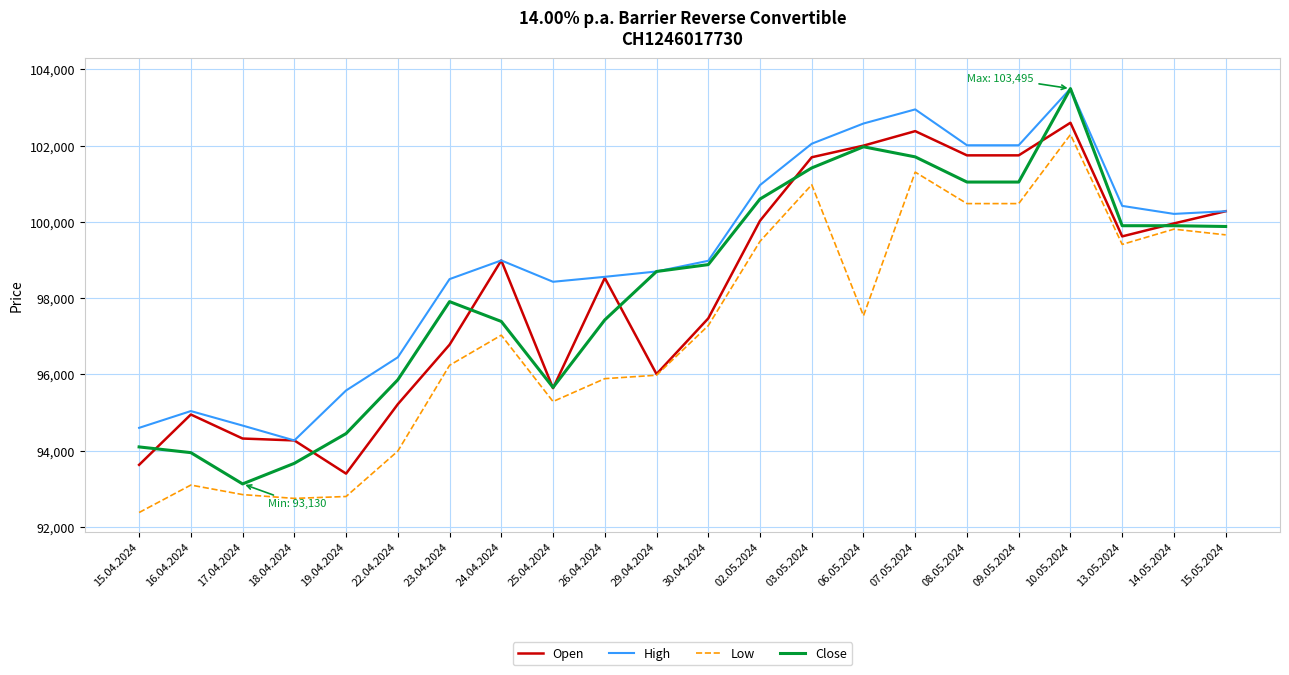

What is the sum of all Open values?

2161265